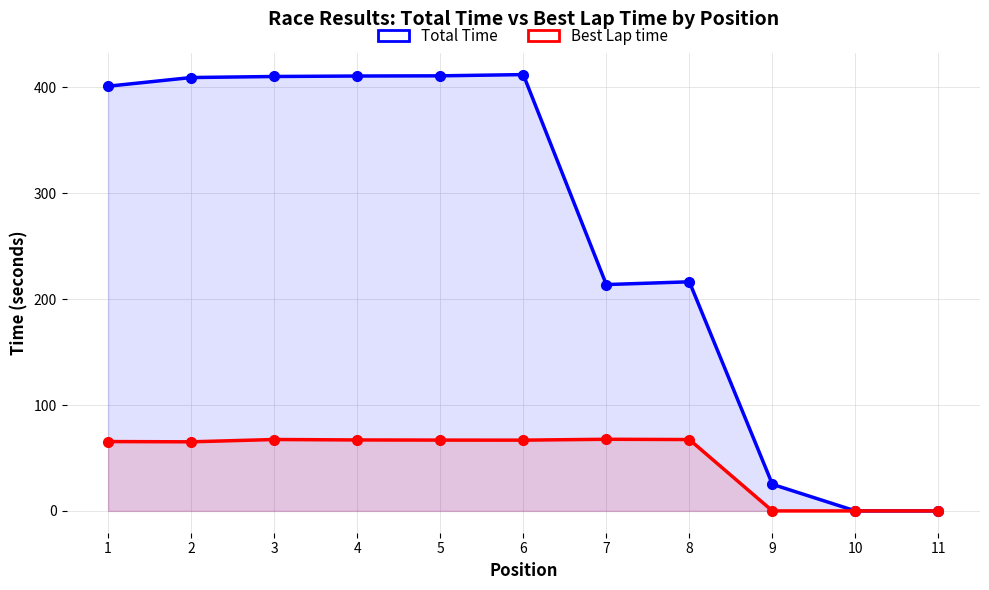

What is the maximum value for Best Lap time?

67.6